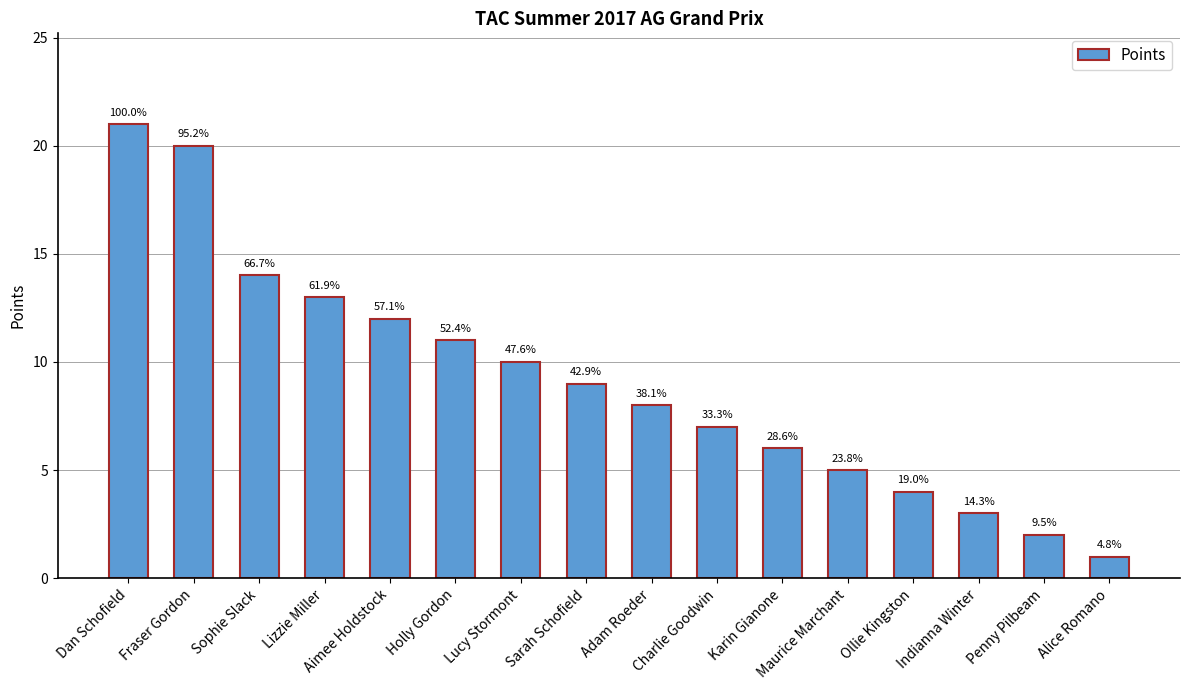

Does the chart contain any negative values?

No